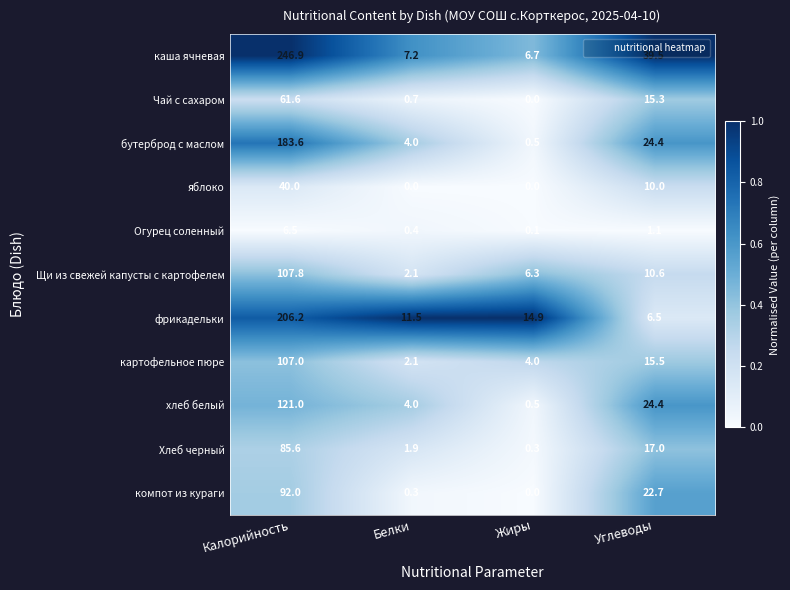

At which category does the chart reach its peak across all series?

Калорийность